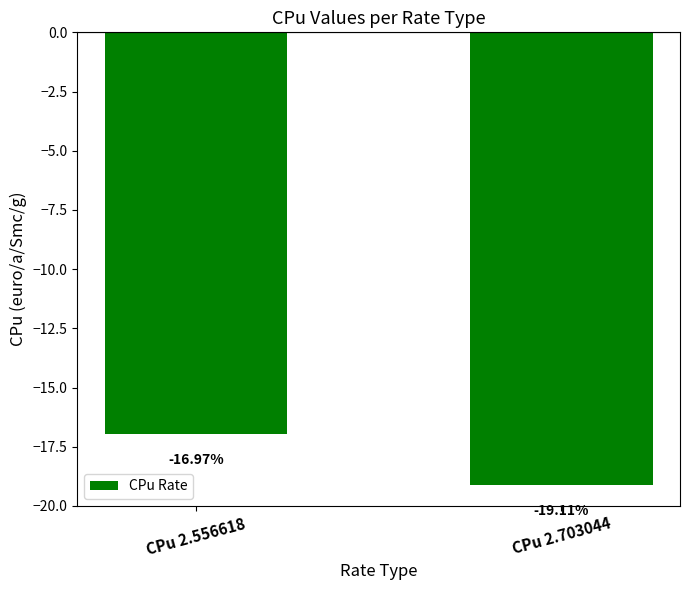

Where is the data nearest to the value -18?

CPu 2.556618